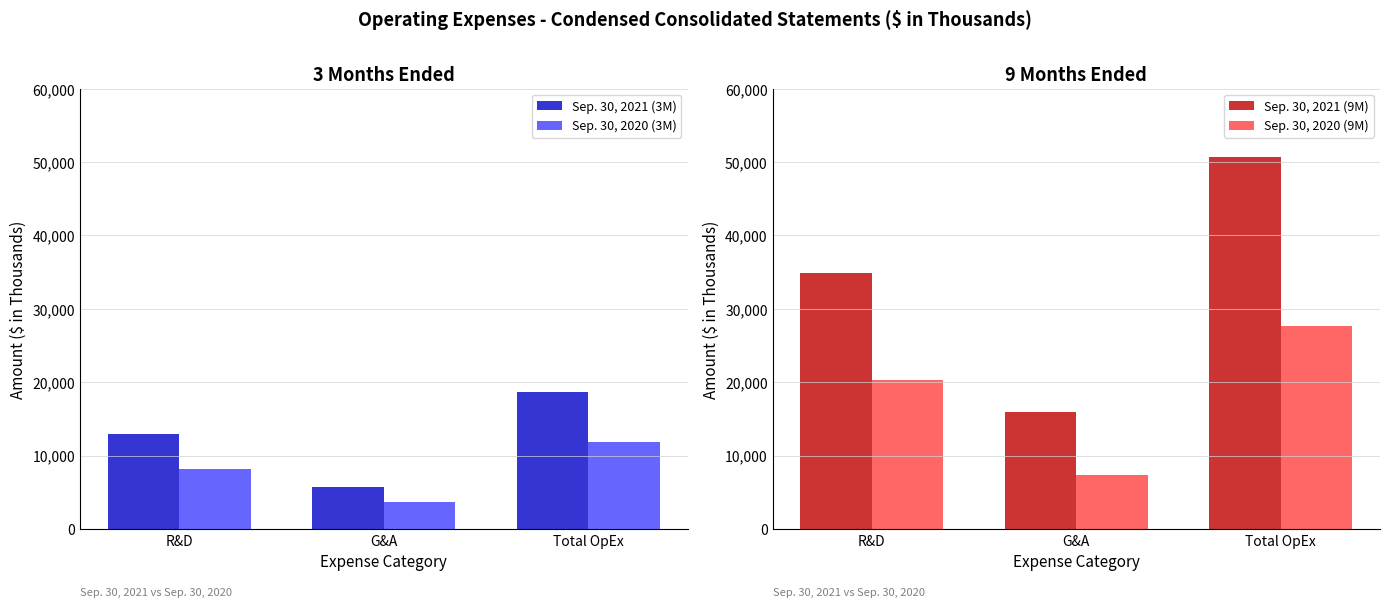

Which category has the highest value across all series?

Total OpEx